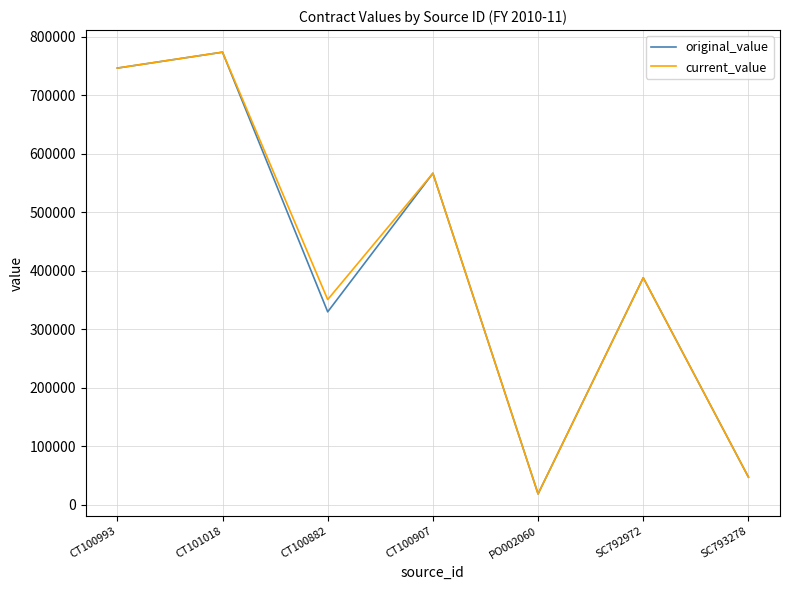

Which category has the lowest value across all series?

PO002060